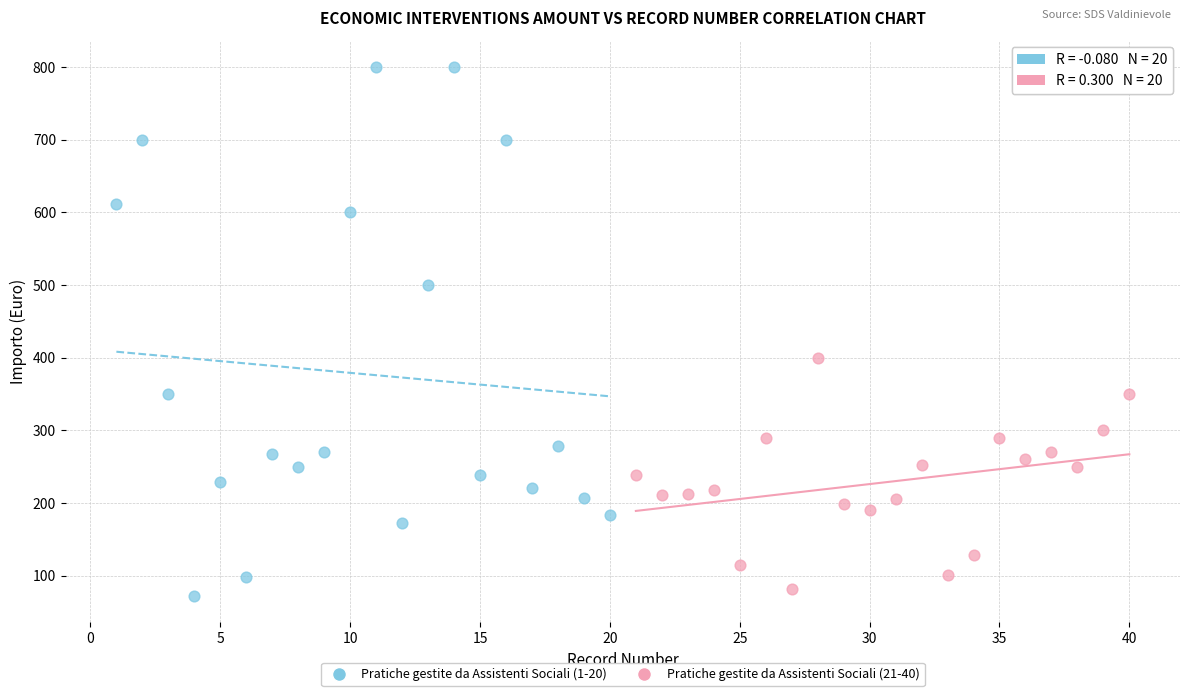

What are all the series names shown in the legend?

Pratiche gestite da Assistenti Sociali (1-20), Pratiche gestite da Assistenti Sociali (21-40)